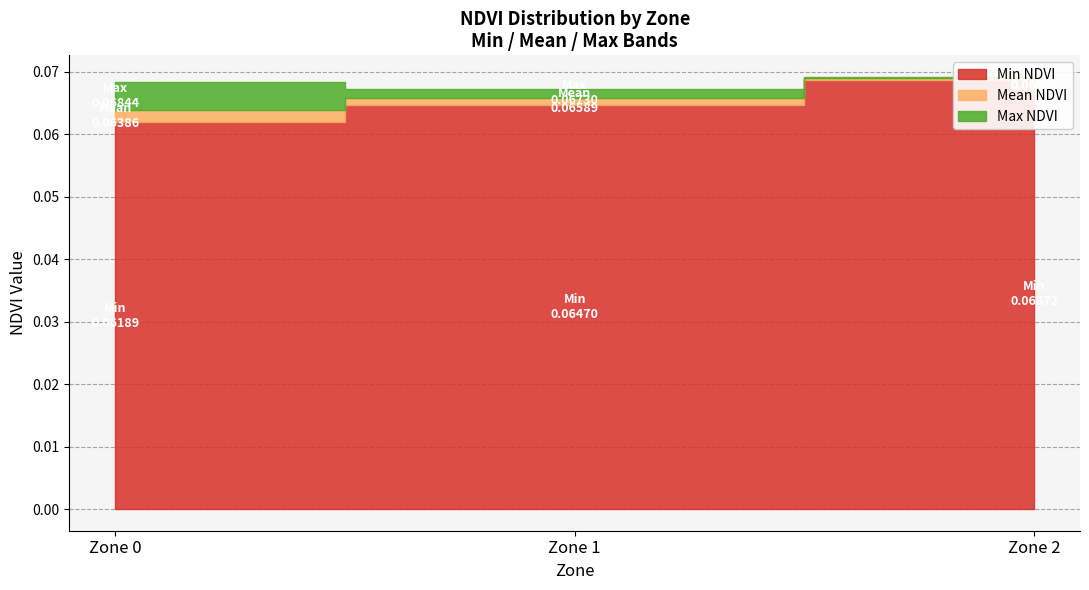

What is the value of the Min NDVI point at the 3rd from the left?

0.1